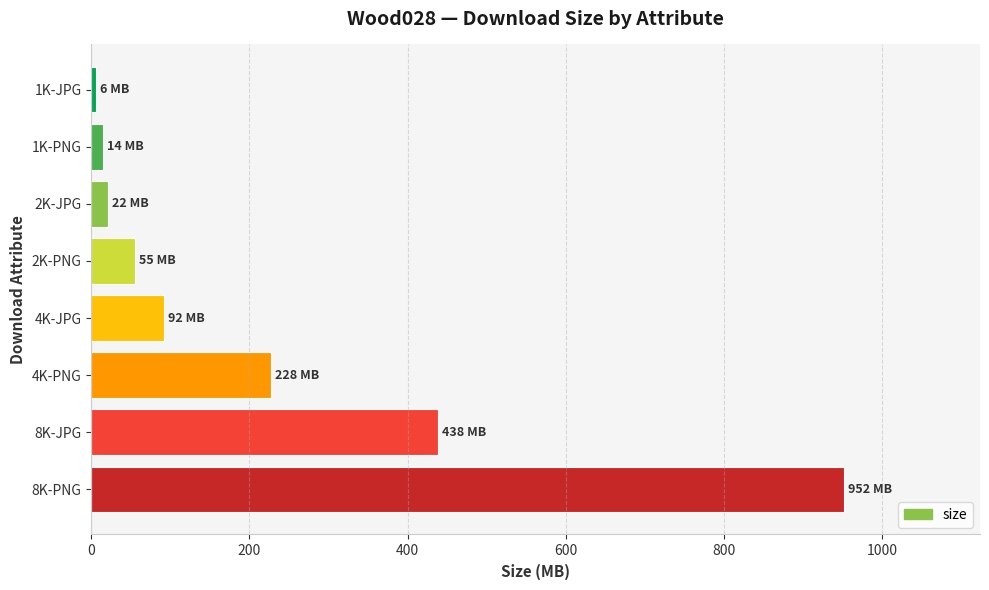

What is the value of the 6th bar from the top?

227.6